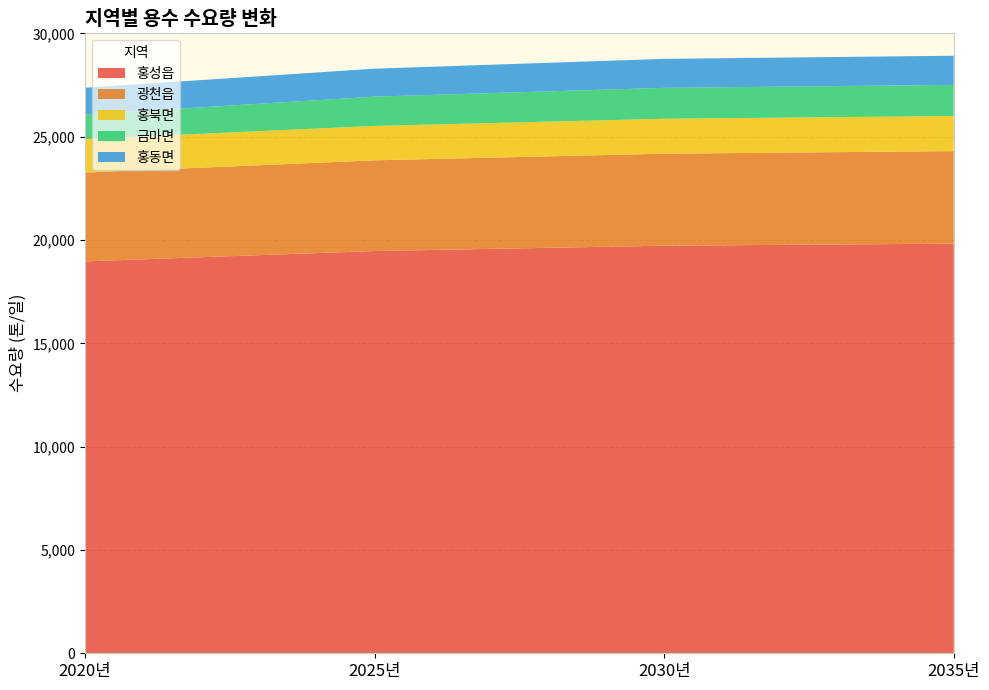

Reading right to left, transcribe all the data shown in this chart.

홍성읍: 2035년=19823	2030년=19723	2025년=19465	2020년=18963
광천읍: 2035년=4478	2030년=4453	2025년=4390	2020년=4297
홍북면: 2035년=1701	2030년=1691	2025년=1665	2020년=1628
금마면: 2035년=1504	2030년=1495	2025년=1417	2020년=1186
홍동면: 2035년=1410	2030년=1402	2025년=1353	2020년=1294